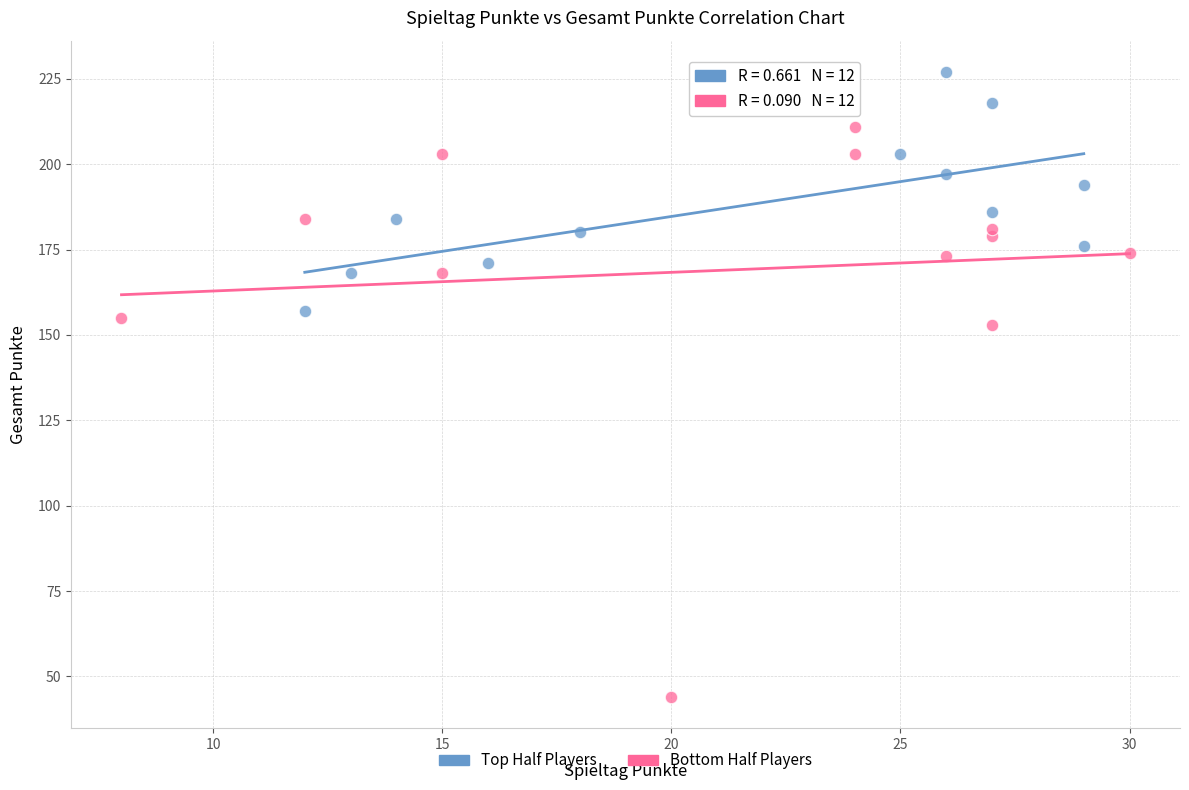

What are all the series names shown in the legend?

Top Half Players, Bottom Half Players